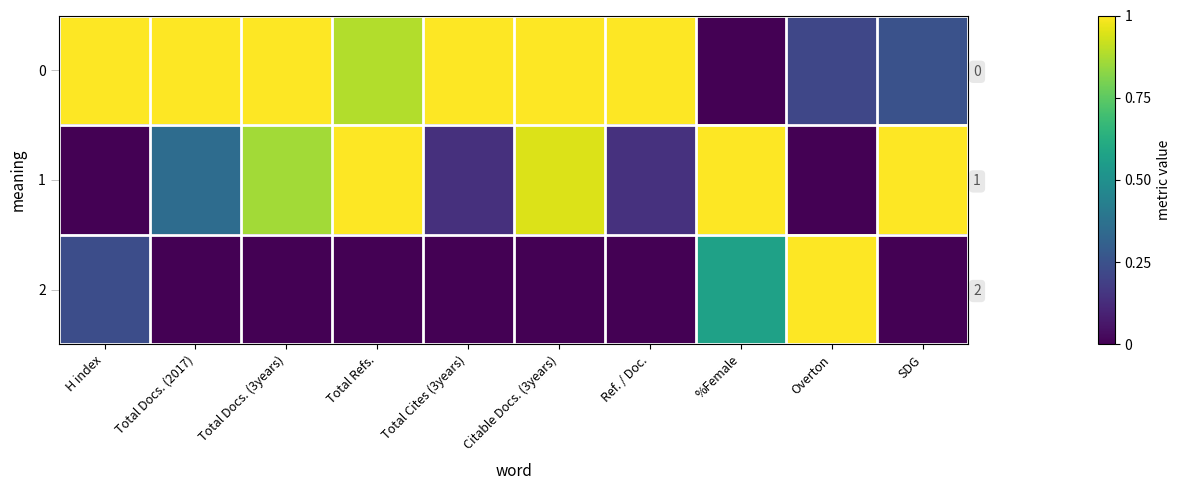

At which label is 2 closest to 0?

Total Docs. (2017)